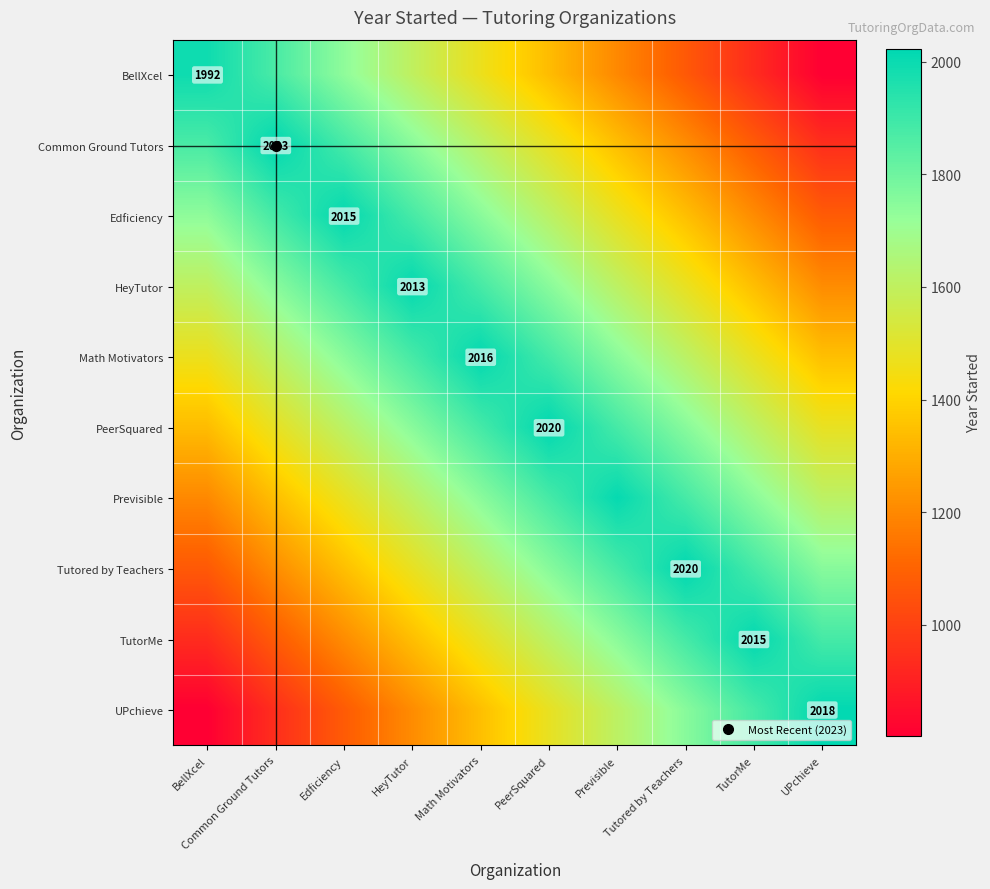

Count the number of categories in the chart.

10